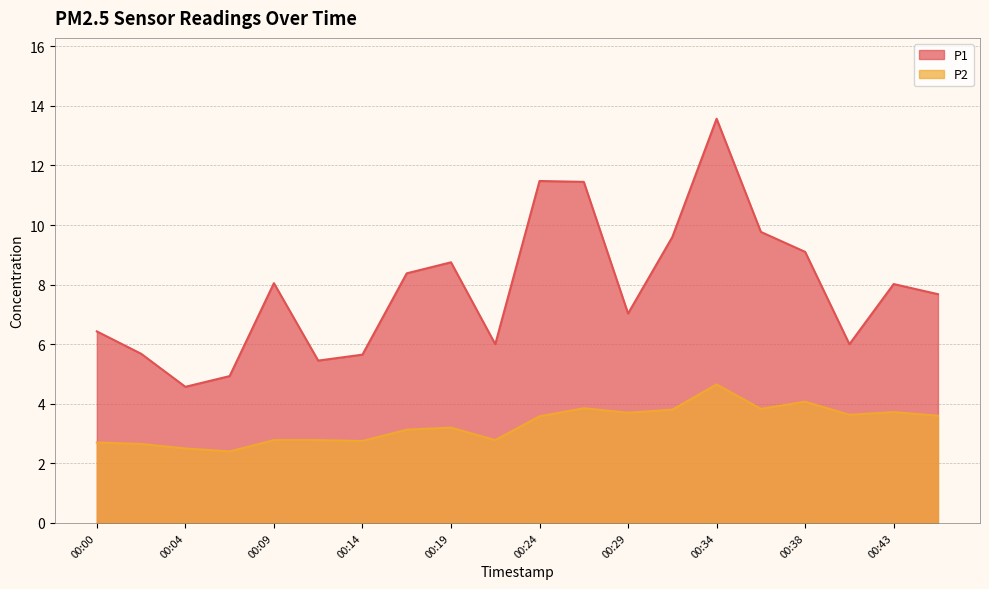

How many lines are shown in the chart?

2